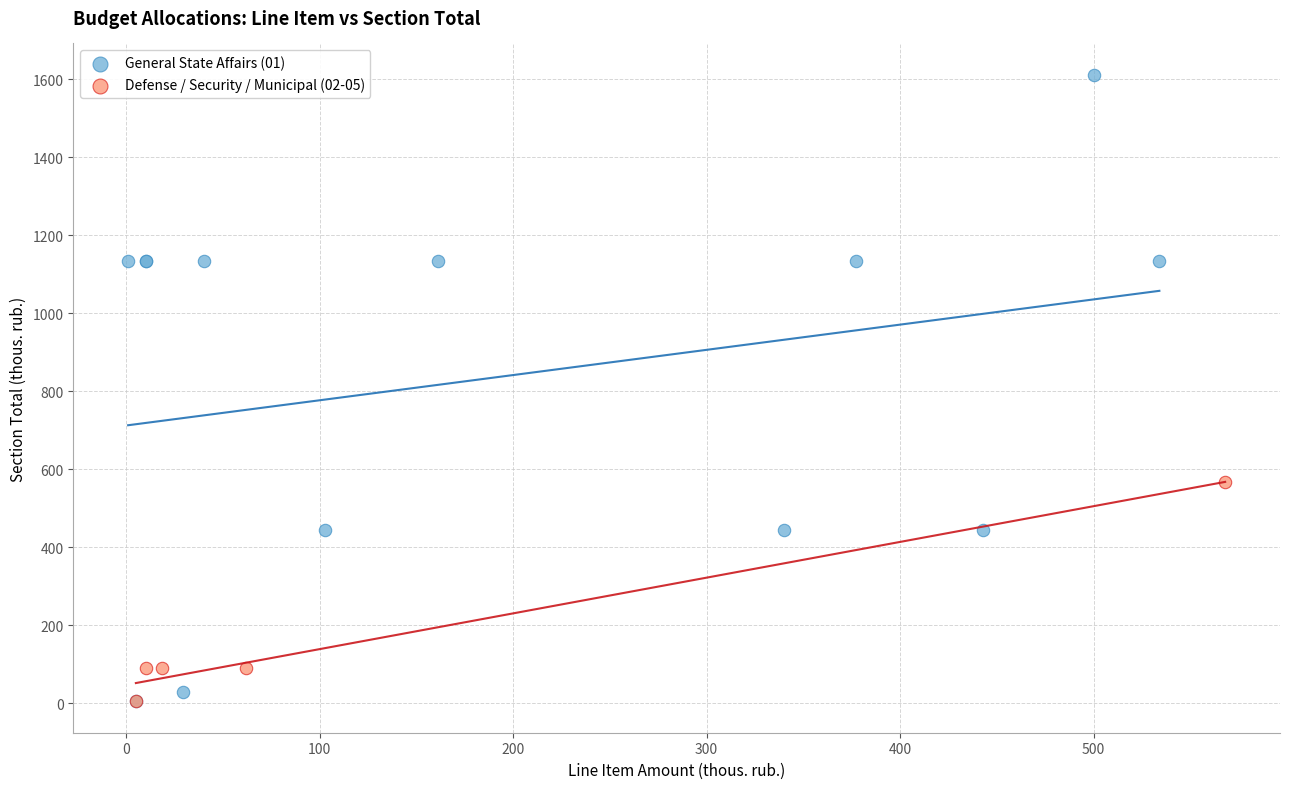

Which series reaches the maximum Y coordinate?

General State Affairs (01)